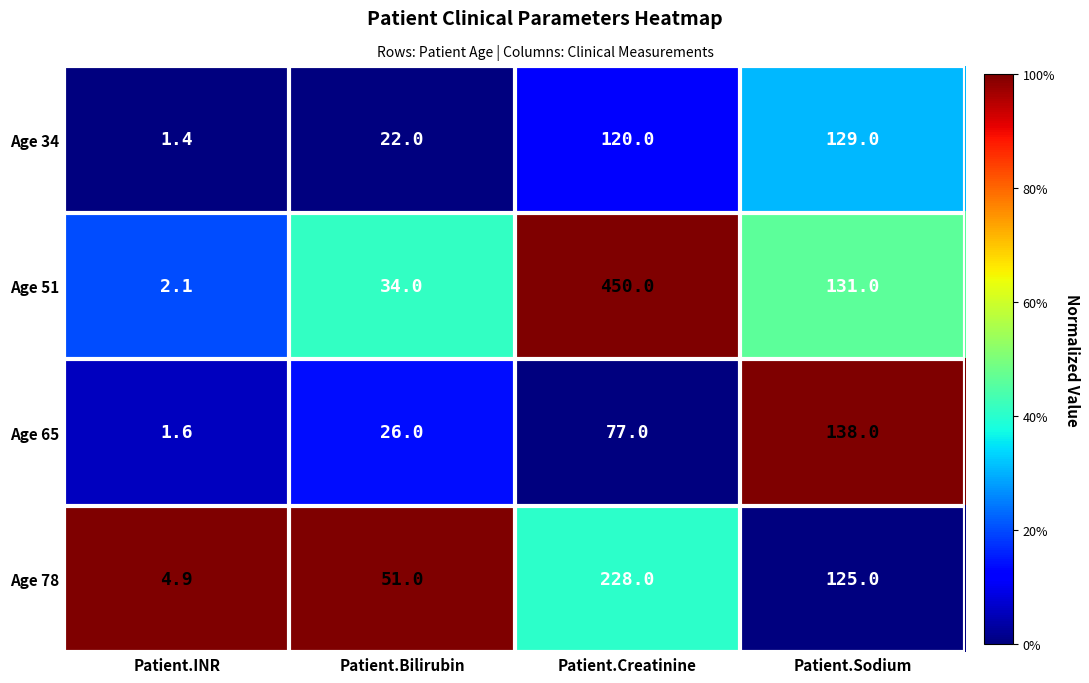

Reading left to right, what are all the values shown in this chart?

Age 34: Patient.INR=1.4	Patient.Bilirubin=22.0	Patient.Creatinine=120.0	Patient.Sodium=129.0
Age 51: Patient.INR=2.1	Patient.Bilirubin=34.0	Patient.Creatinine=450.0	Patient.Sodium=131.0
Age 65: Patient.INR=1.6	Patient.Bilirubin=26.0	Patient.Creatinine=77.0	Patient.Sodium=138.0
Age 78: Patient.INR=4.9	Patient.Bilirubin=51.0	Patient.Creatinine=228.0	Patient.Sodium=125.0